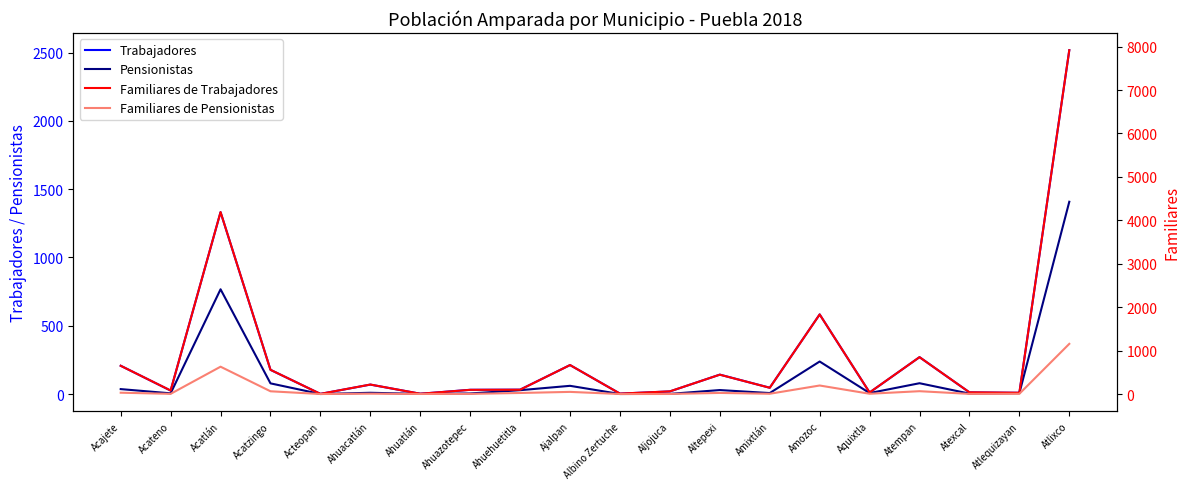

In Familiares de Trabajadores, how many points are lower than both neighbors (excluding endpoints)?

7